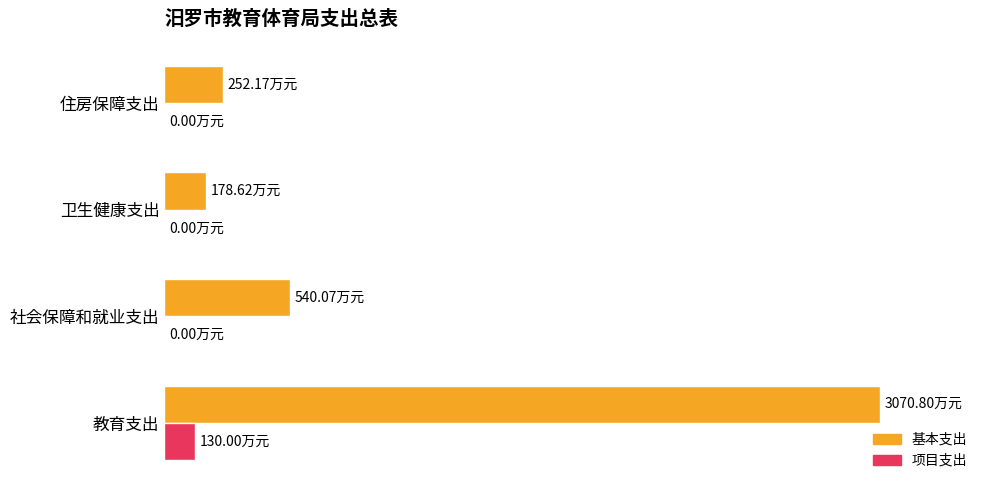

What is the average value of the 项目支出 series?

32.5